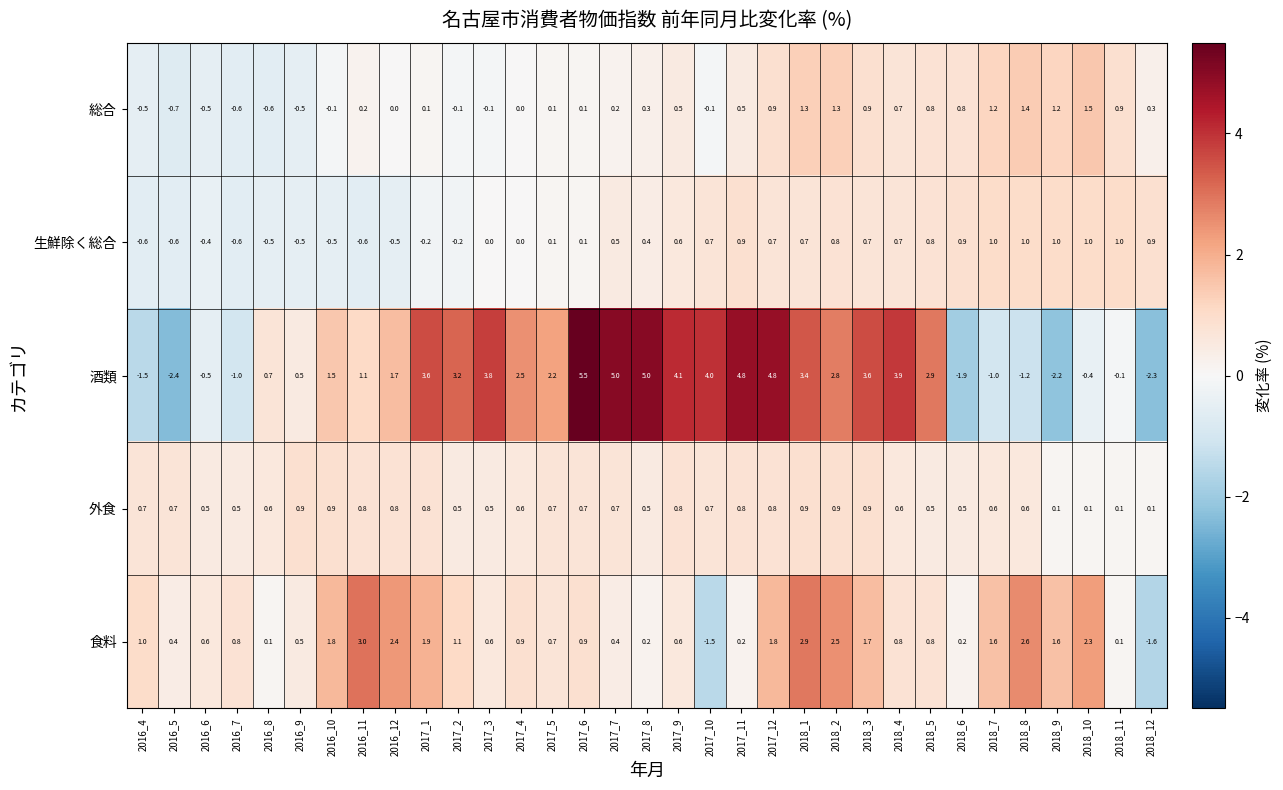

What is the average value of the 外食 series?

0.6